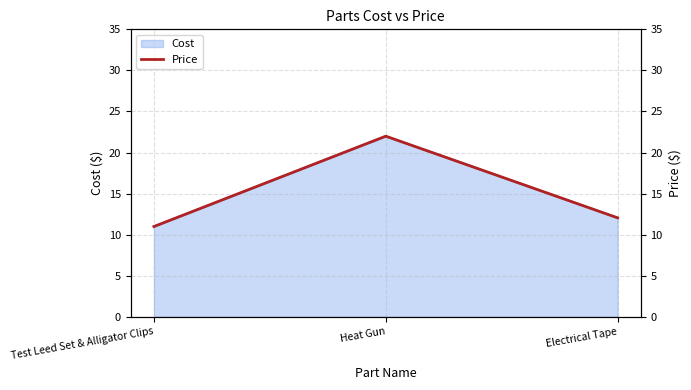

Reading left to right, transcribe all the data shown in this chart.

Test Leed Set & Alligator Clips=11.0	Heat Gun=22.0	Electrical Tape=12.1